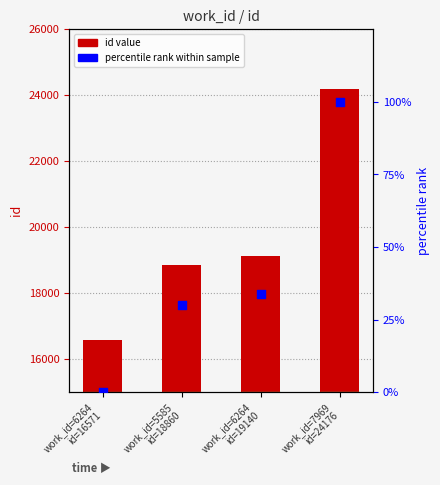

At which category is the sum across all series the highest?

work_id=7969
id=24176